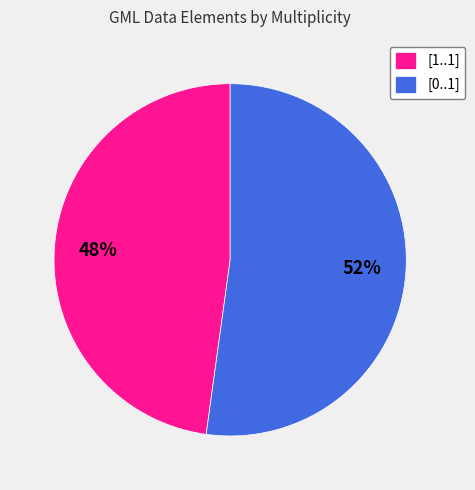

Which slice is the smallest?

[1..1]